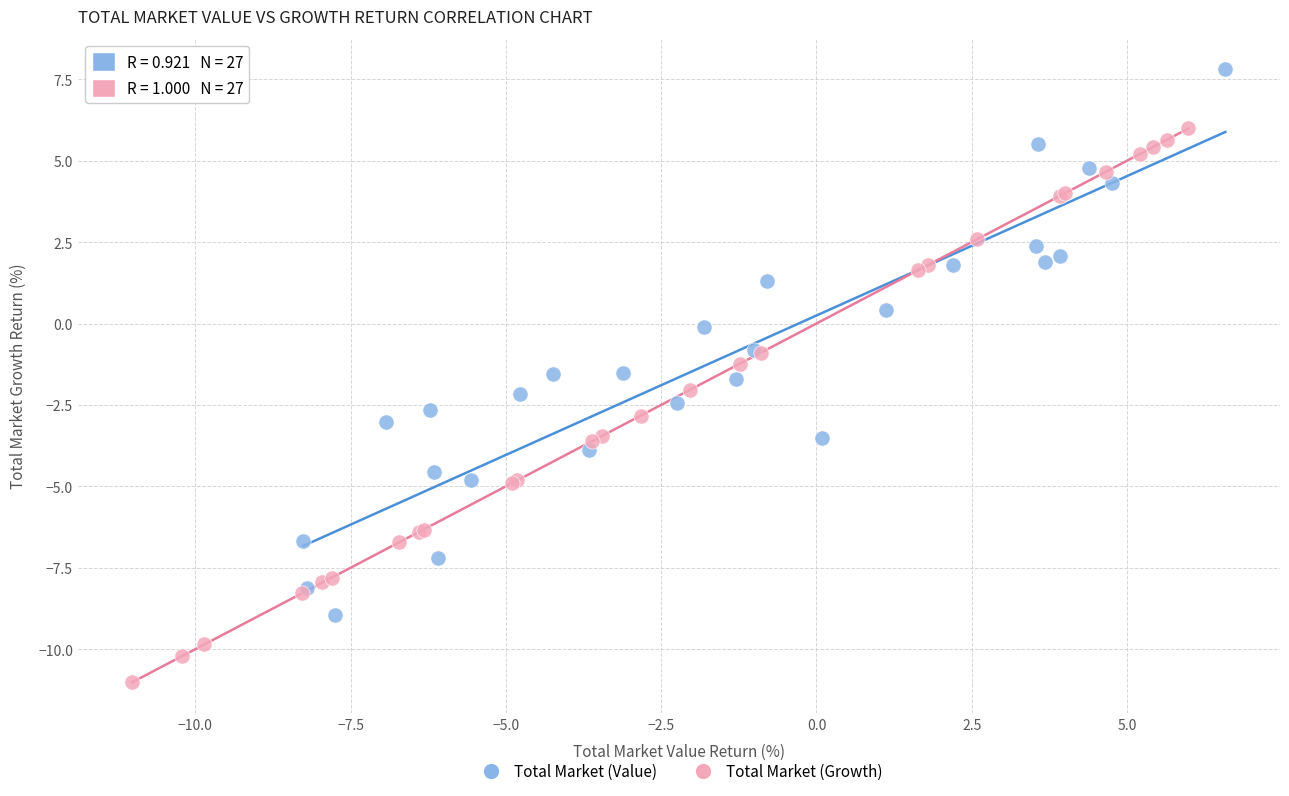

Which series reaches the minimum Y coordinate?

Total Market (Growth)